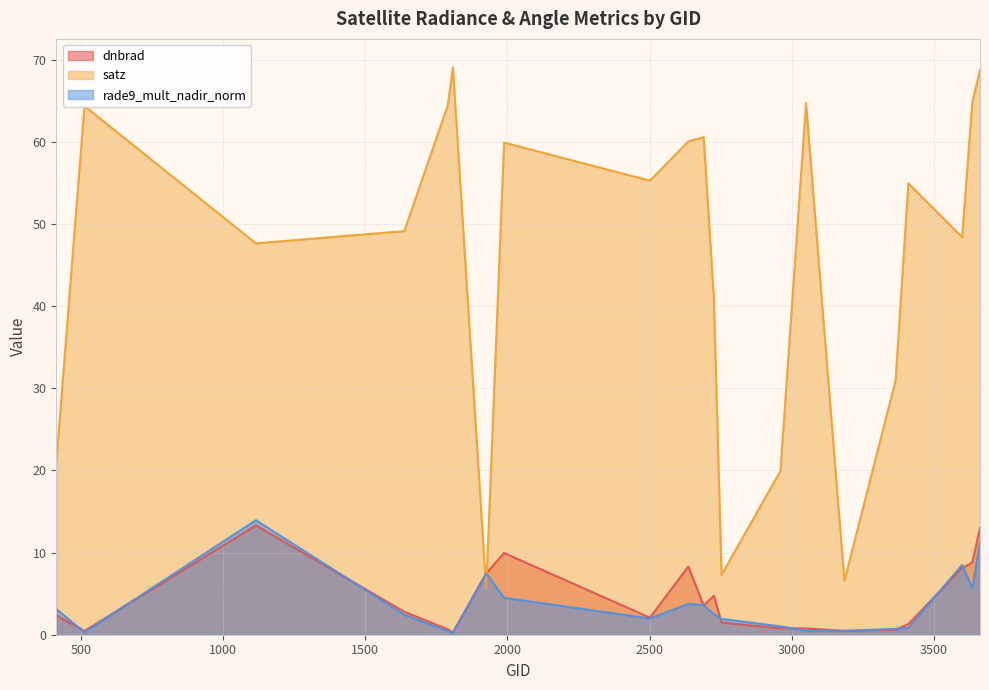

Reading right to left, what are all the values shown in this chart?

dnbrad: 13.0	8.8	8.1	1.3	0.6	0.5	0.8	0.8	1.5	4.8	3.6	8.3	2.1	9.9	7.5	0.3	0.7	2.8	13.3	0.5	2.4
satz: 68.7	64.8	48.4	54.9	30.9	6.6	64.7	19.9	7.3	40.9	60.6	60.0	55.3	59.9	5.6	69.1	64.5	49.1	47.6	64.3	21.0
rade9_mult_nadir_norm: 11.2	5.7	8.5	0.8	0.7	0.5	0.5	1.0	1.9	2.5	3.6	3.8	2.0	4.5	7.5	0.2	0.4	2.4	13.9	0.3	3.1